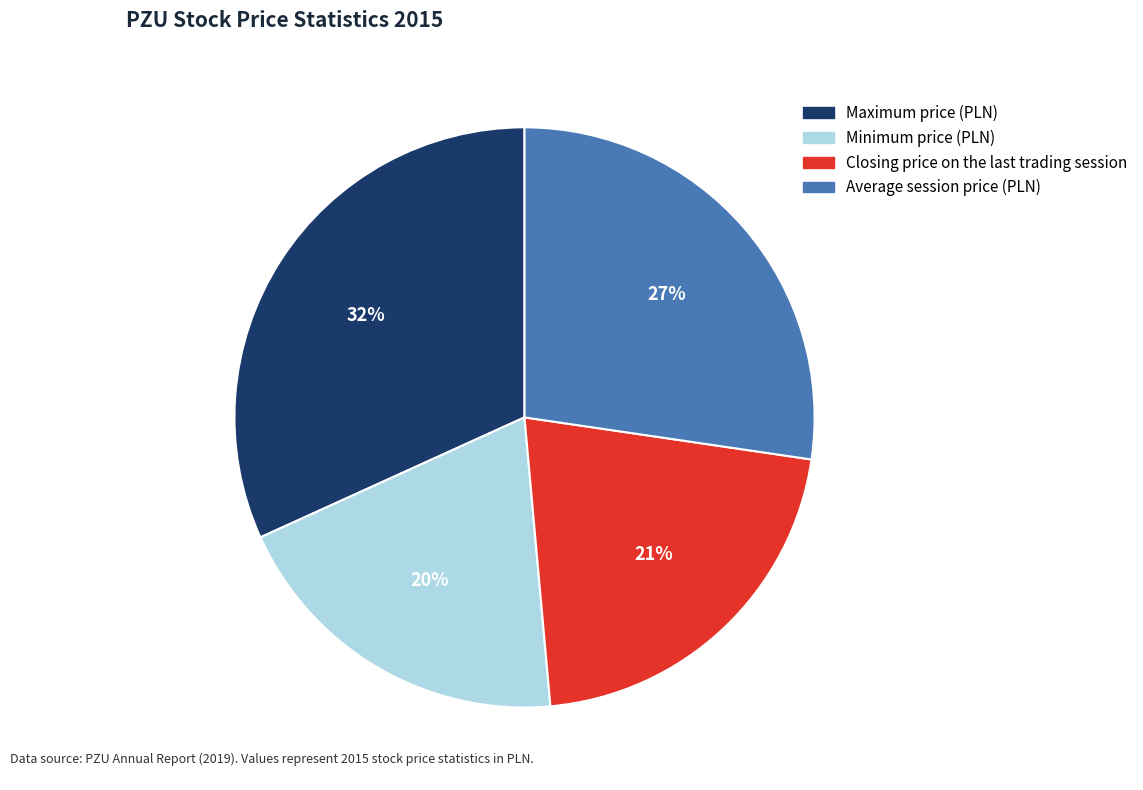

Which has a higher value, Minimum price (PLN) or Average session price (PLN)?

Average session price (PLN)